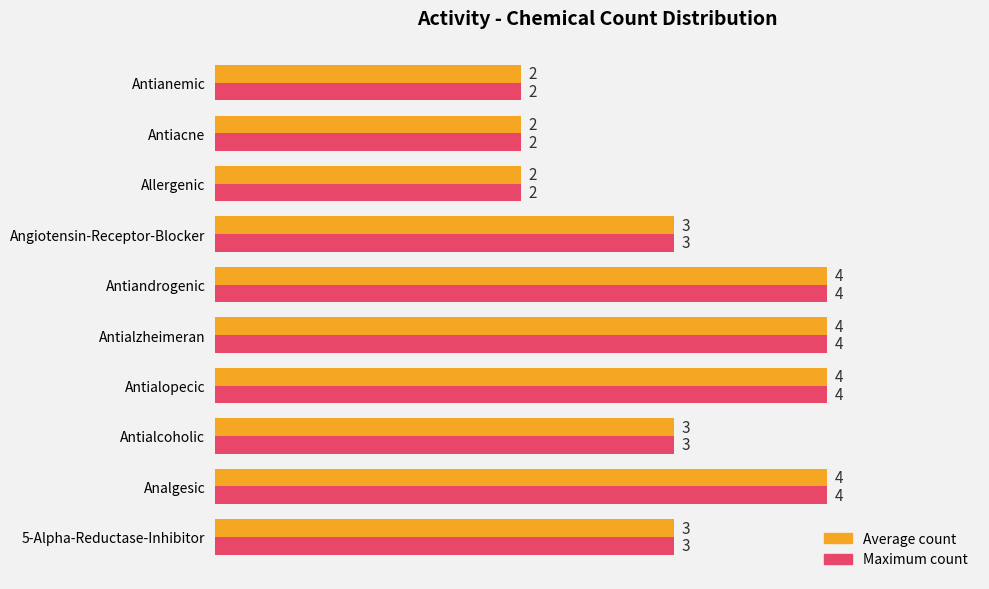

What is the greatest value displayed?

4